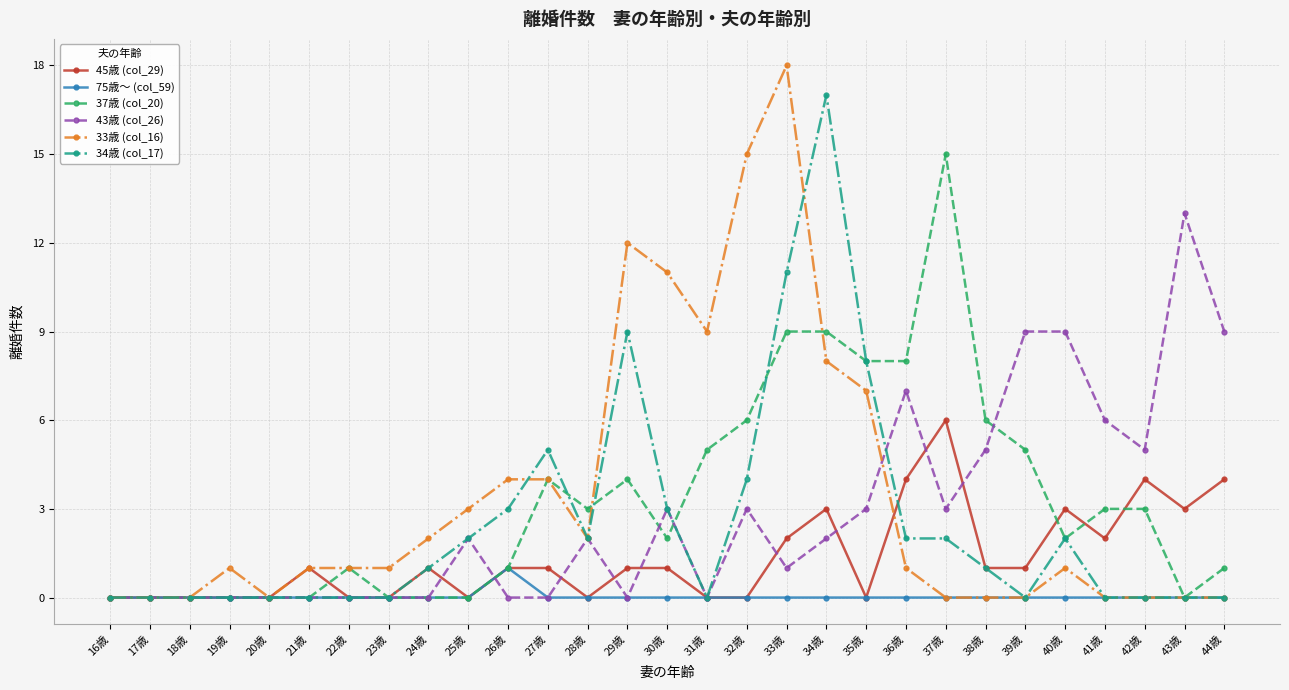

Where is 43歳 (col_26) nearest to the value 6?

41歳